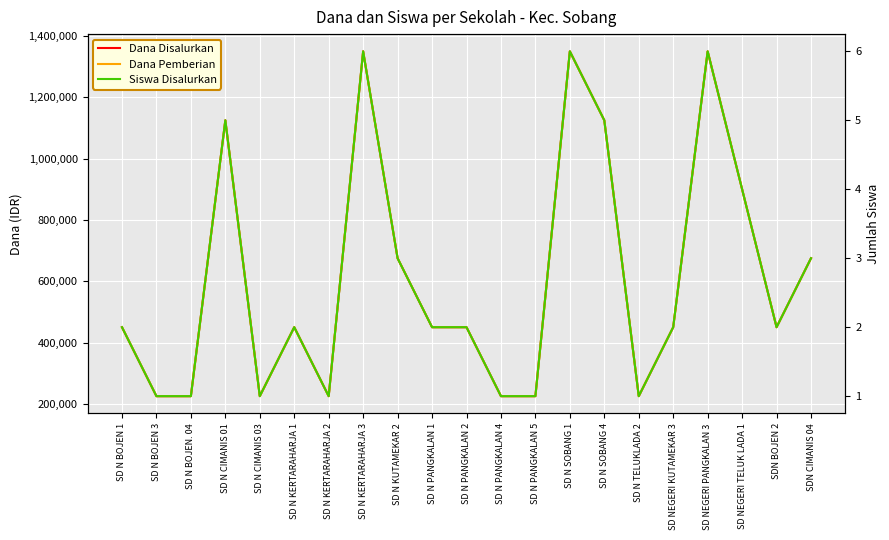

True or false: Dana Pemberian and Siswa Disalurkan intersect in this chart.

False